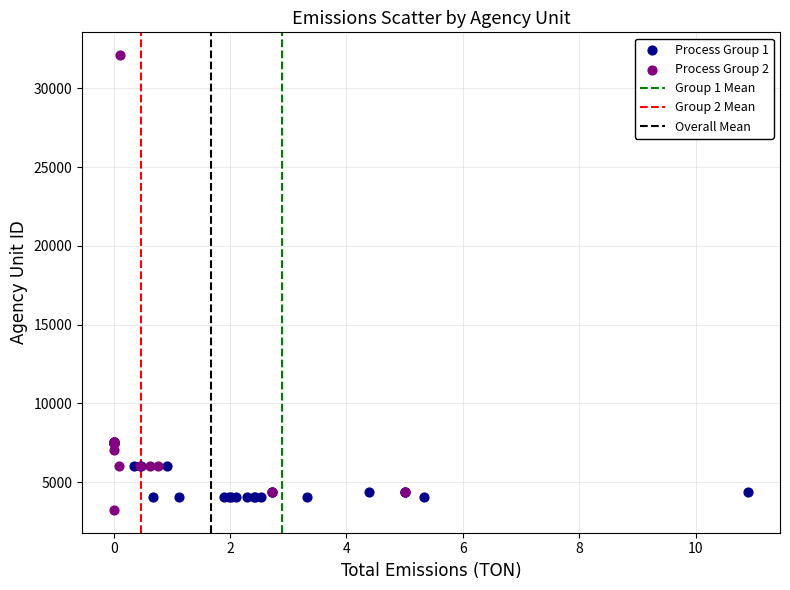

Which series has the largest Y range (max minus min)?

Process Group 2